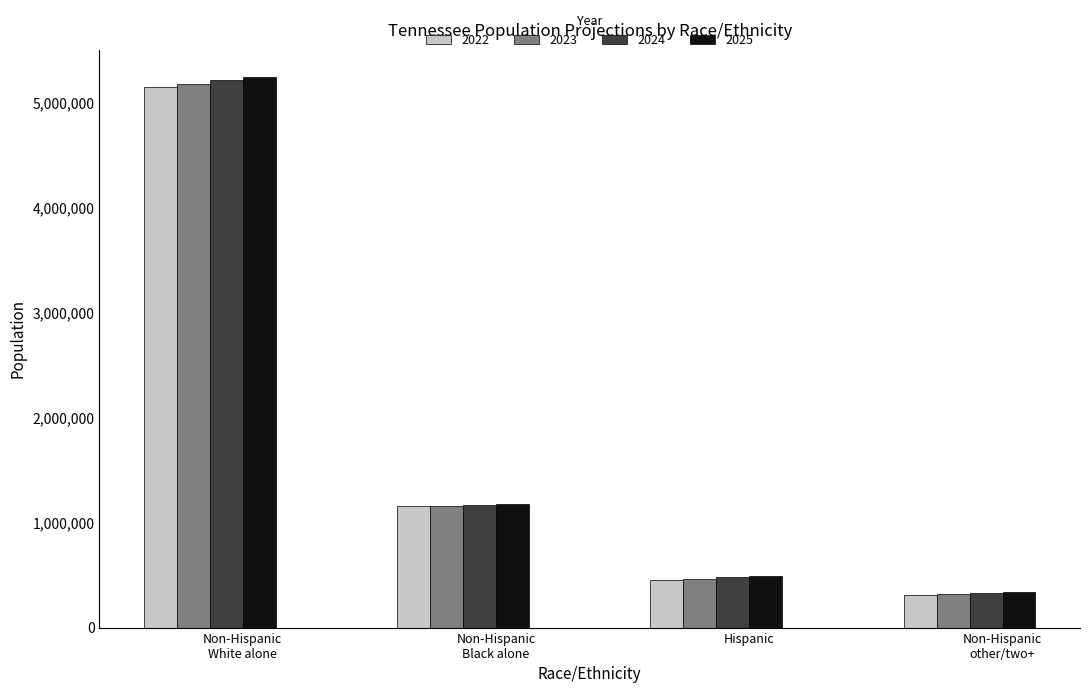

How many distinct data groups are displayed?

4